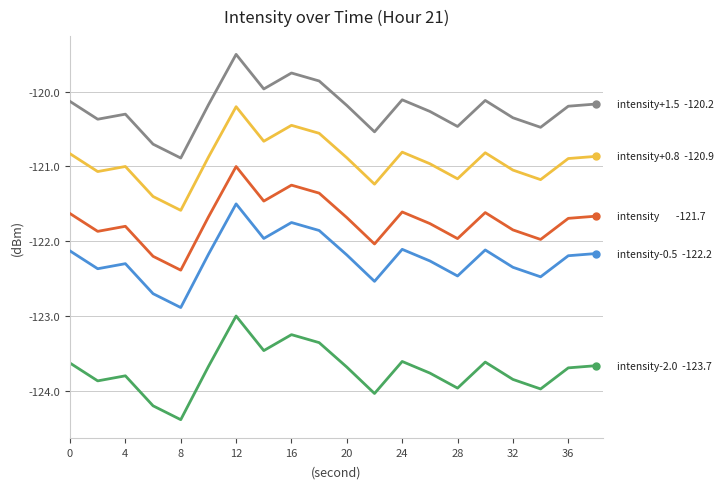

What is the maximum value shown in the chart?

-119.5